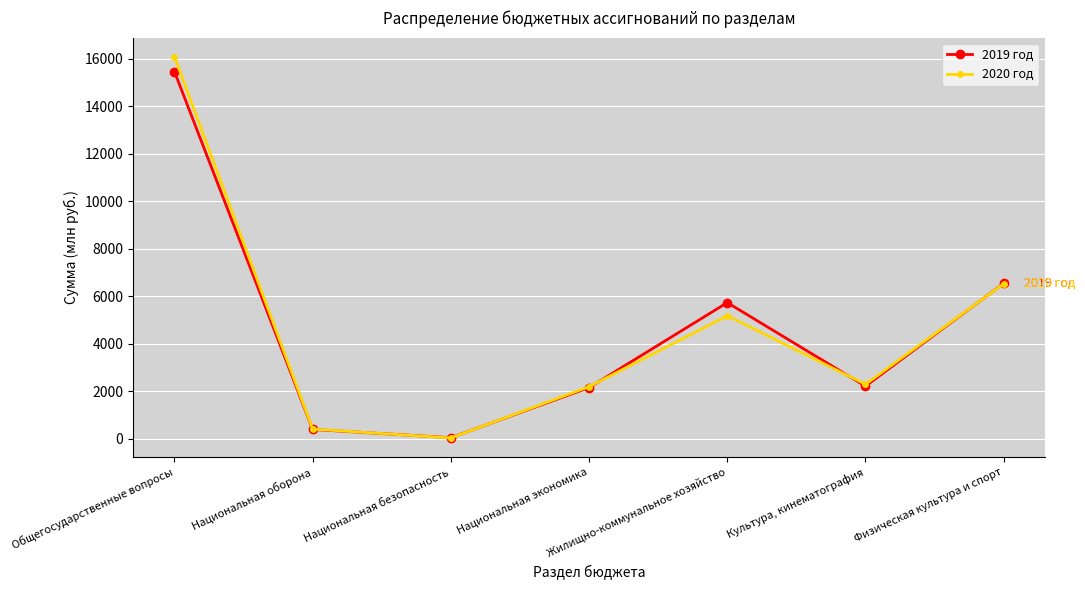

At how many categories does at least one series exceed 3337?

3